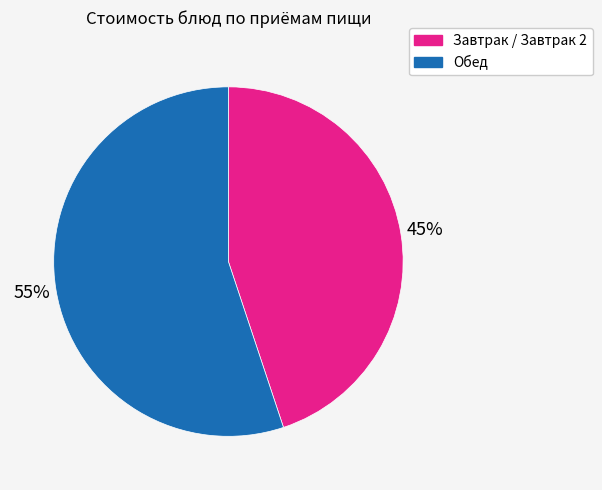

To the nearest percent, what is the average slice percentage?

50%